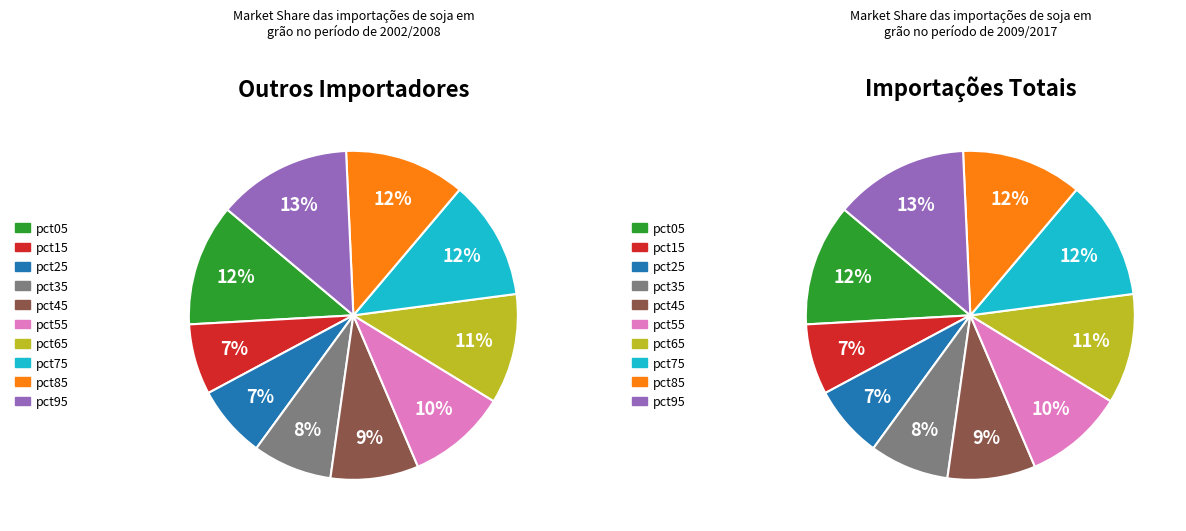

True or false: pct45 accounts for 1% of the total.

False